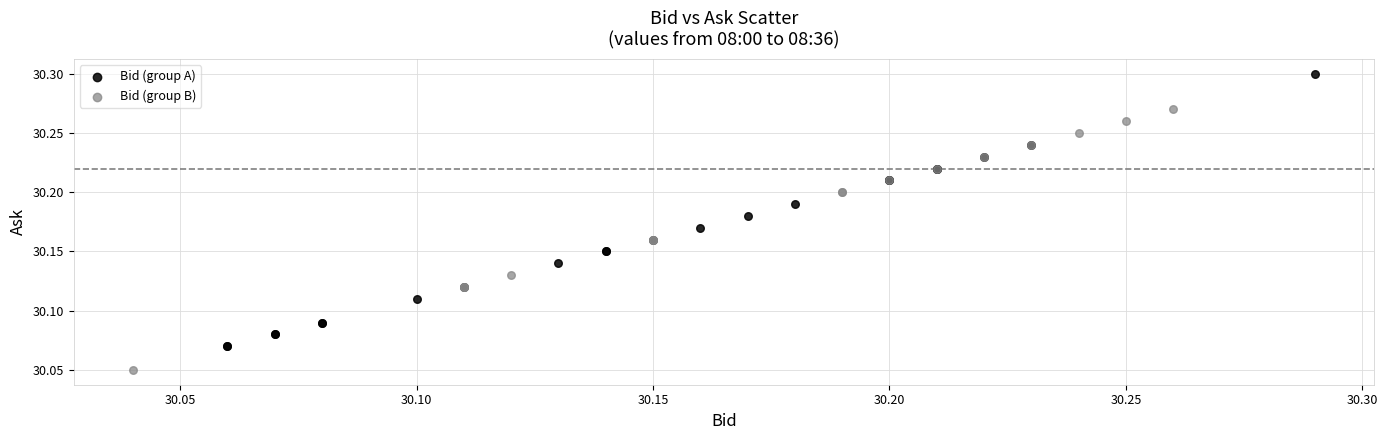

Which series contains the lowest Y value?

Bid (group B)